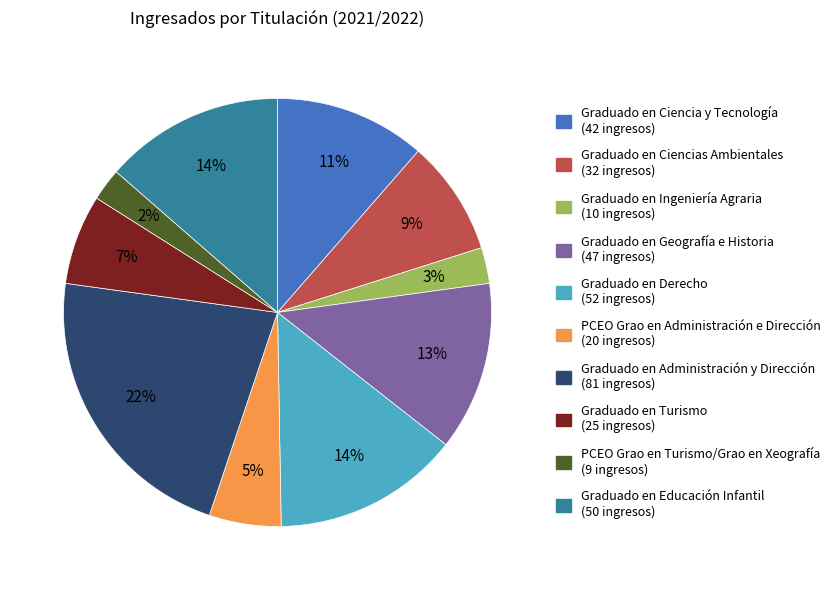

Is the sum of Graduado en Ciencias Ambientales and Graduado en Ingeniería Agraria greater than half?

No